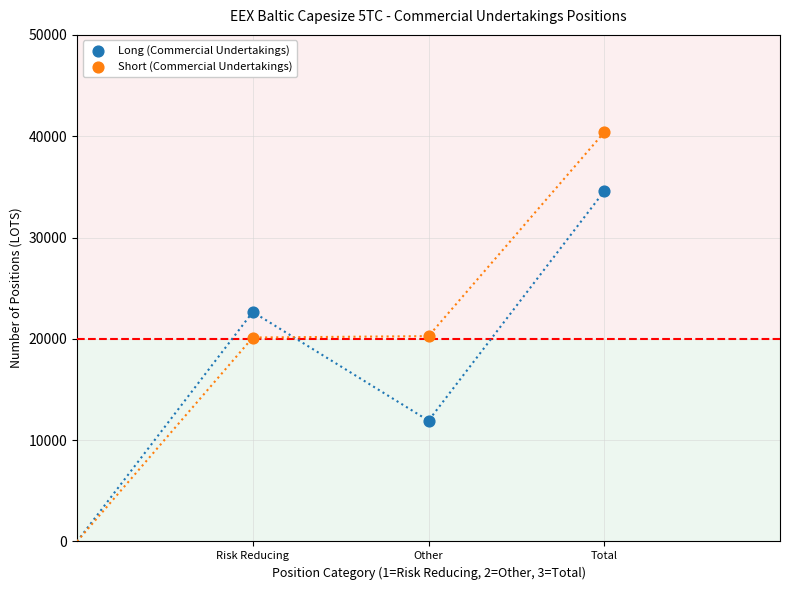

What is the X range (max minus min) for the scatter plot?

2.0